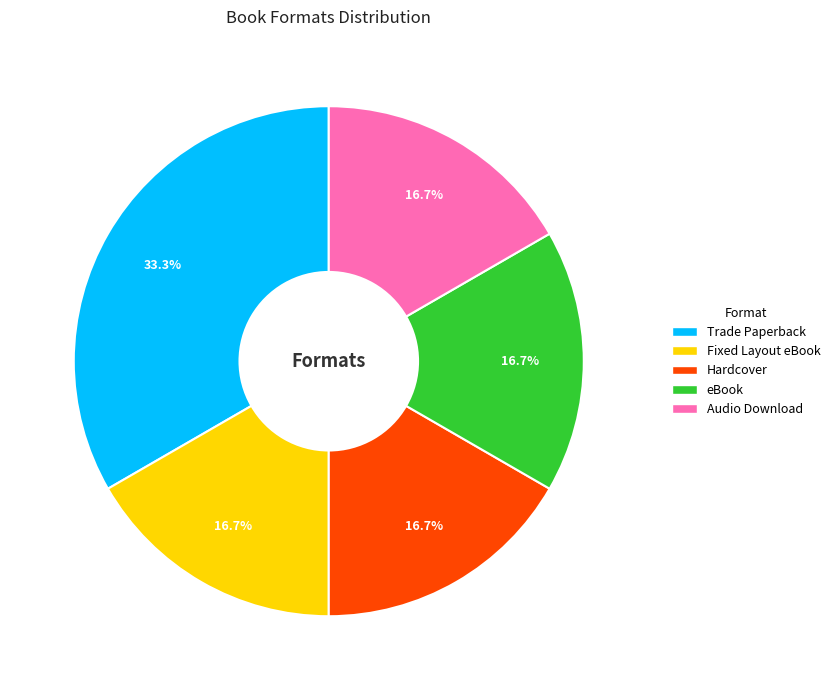

Which category has the biggest portion of the pie?

Trade Paperback